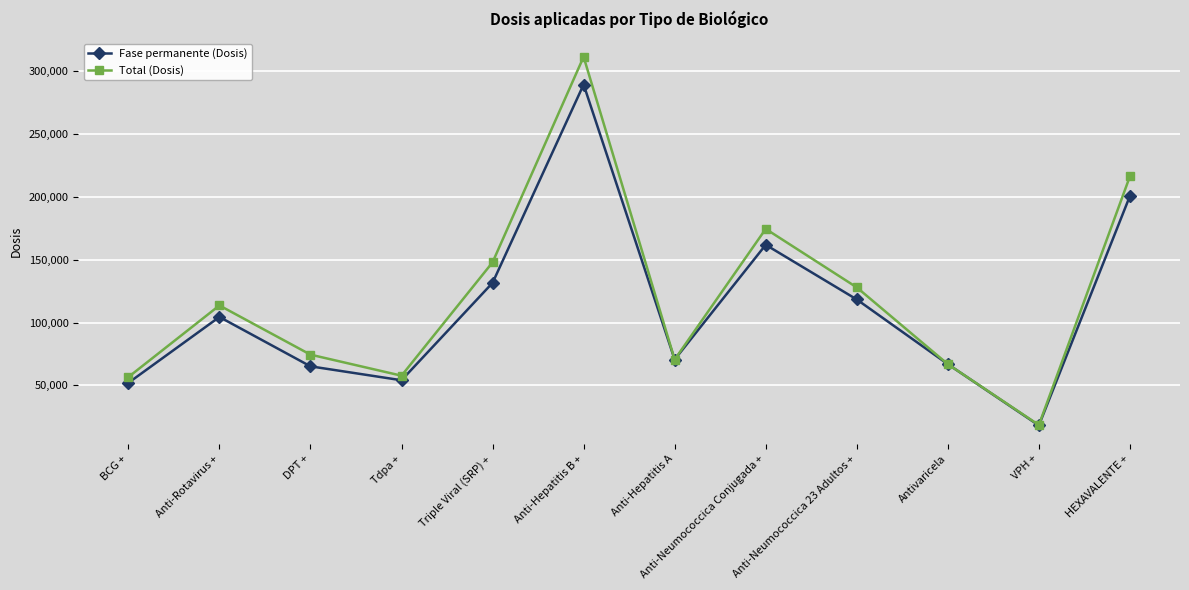

How many lines are shown in the chart?

2